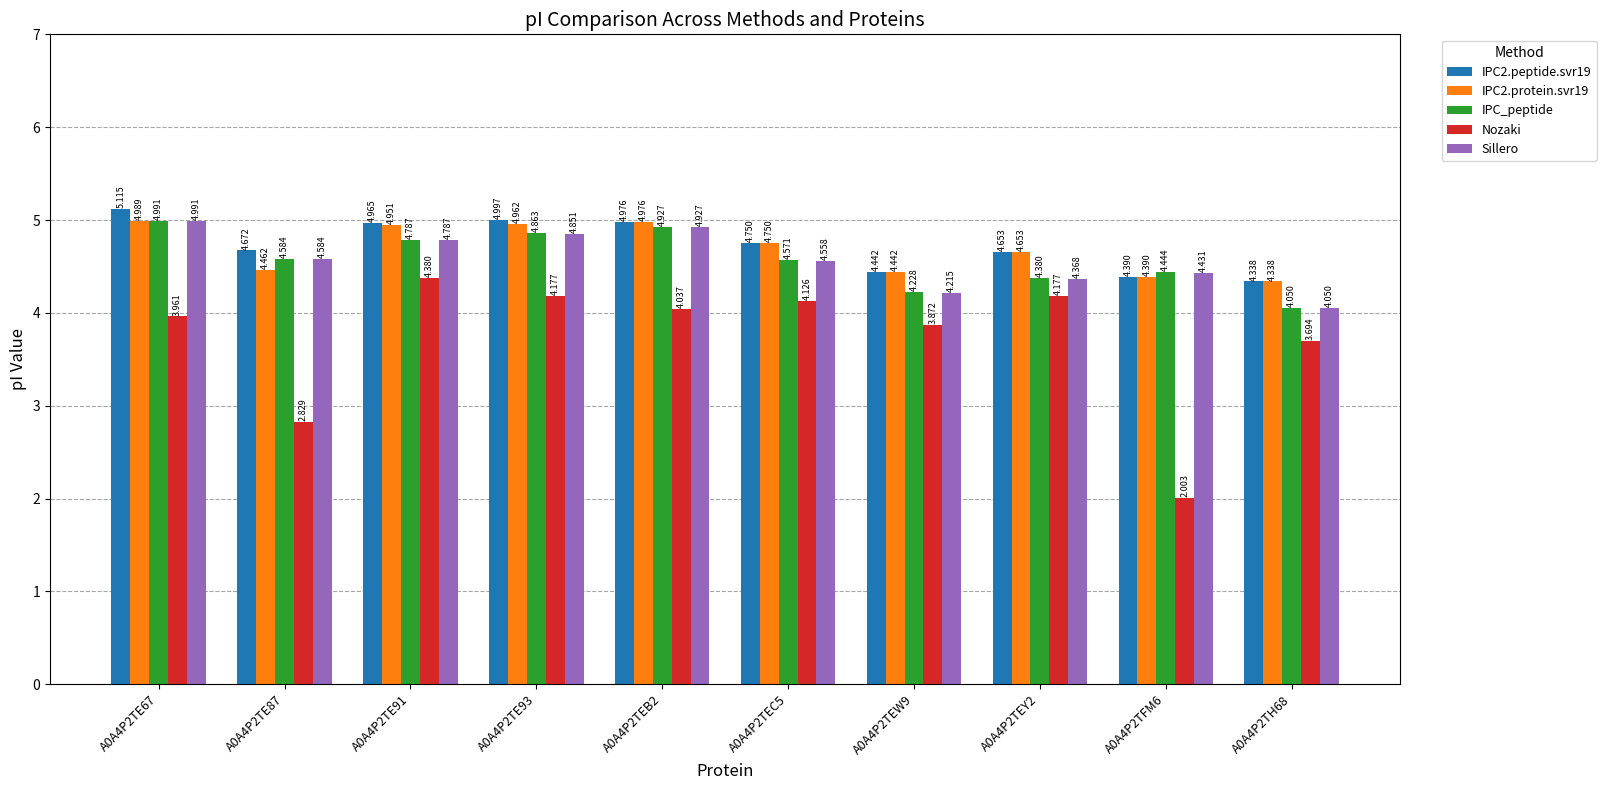

What is the total value across all series at A0A4P2TEW9?

21.2